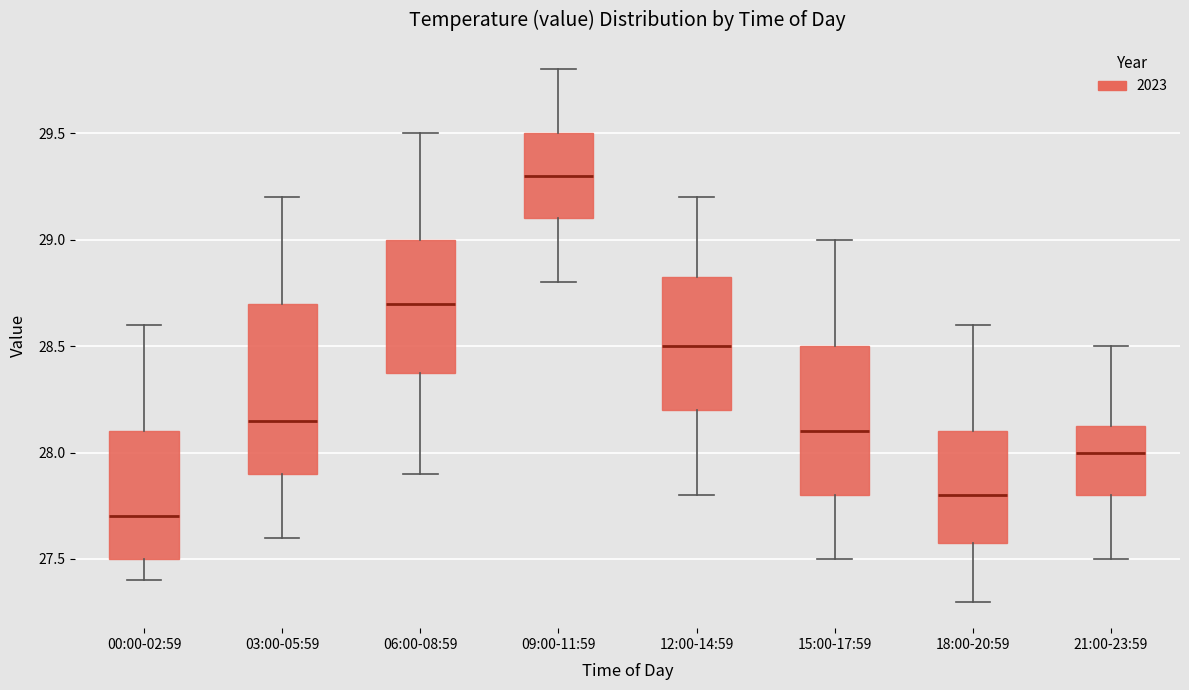

Which box's median line is the lowest?

00:00-02:59